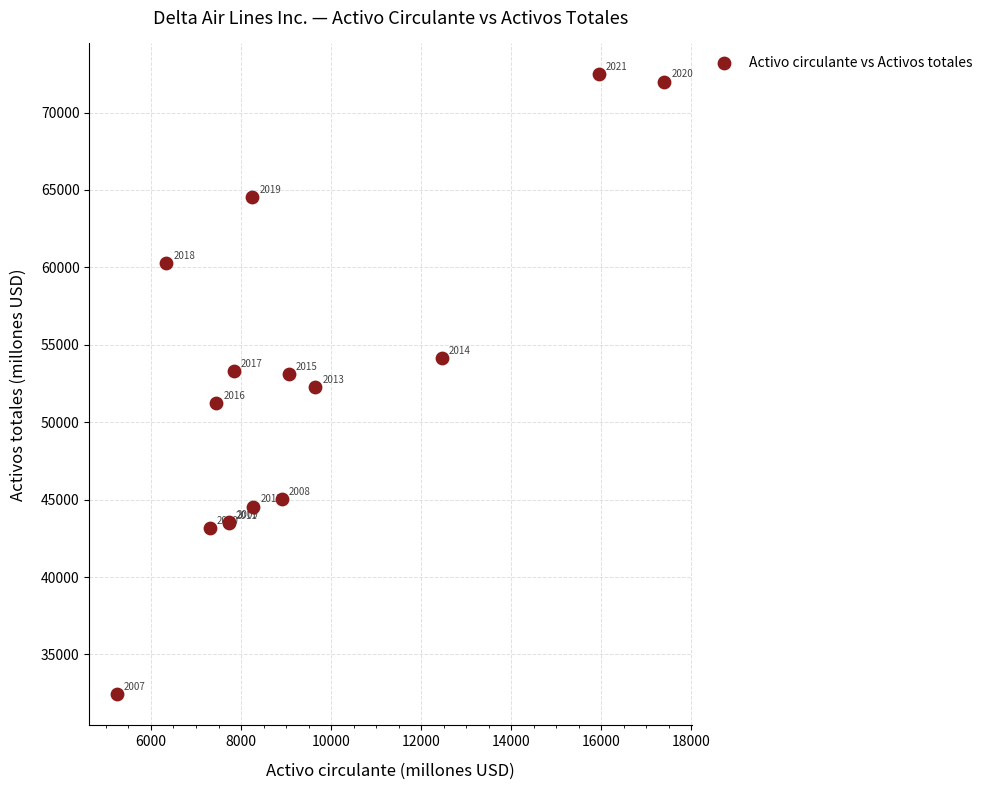

What Y value in the scatter plot is closest to 52441?

52252